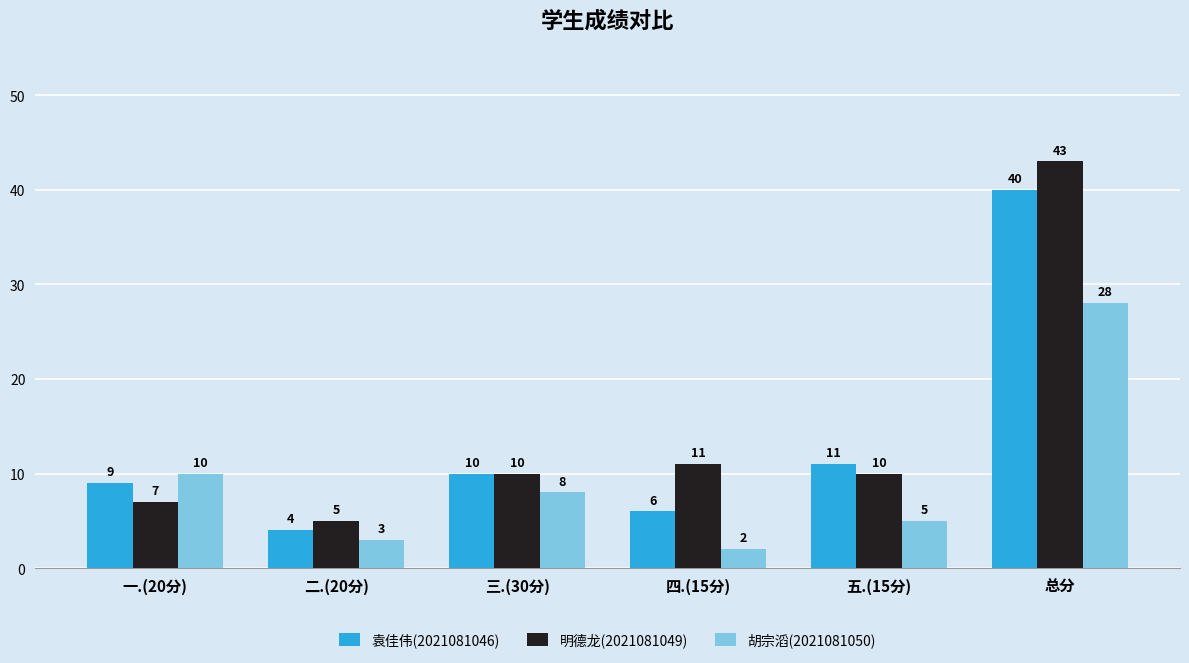

How many bars are there in each group?

3